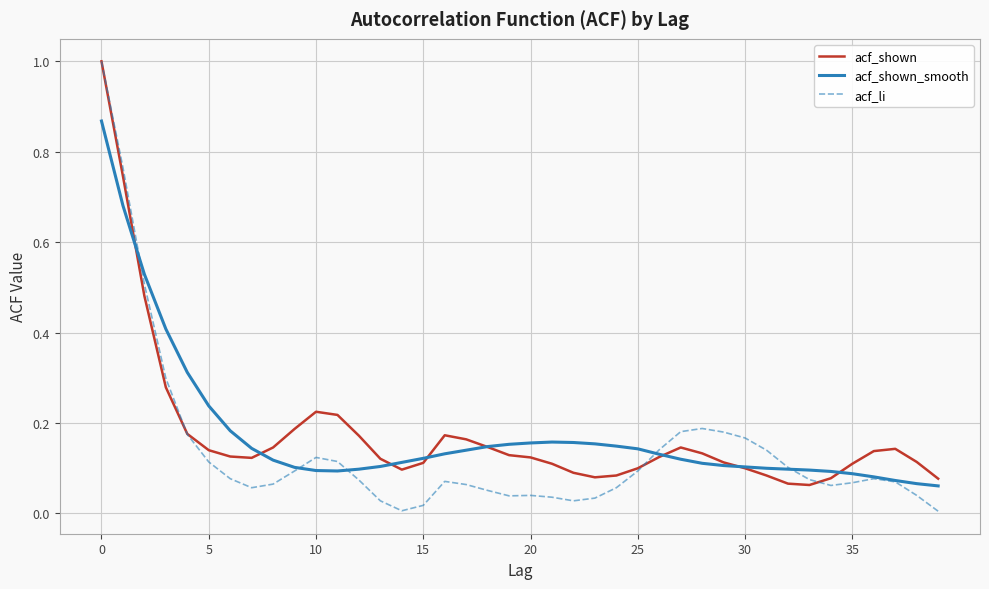

What is the maximum value for acf_li?

1.0